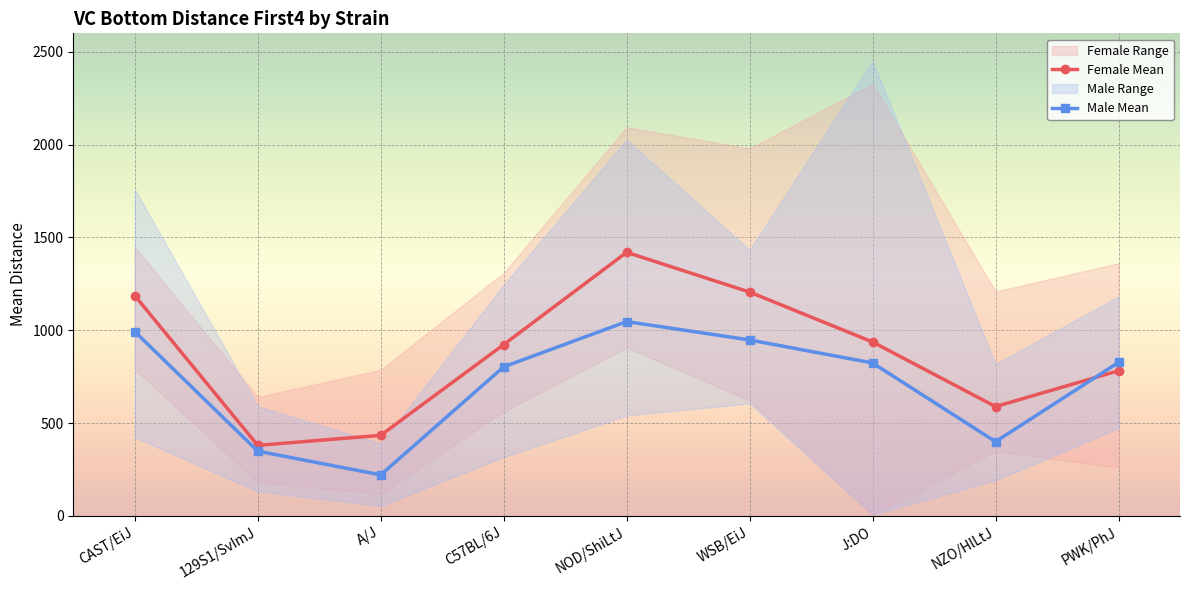

Reading right to left, transcribe all the data shown in this chart.

Female Mean: 782	589	937	1206	1420	923	434	380	1187
Male Mean: 827	400	824	948	1047	803	221	349	993